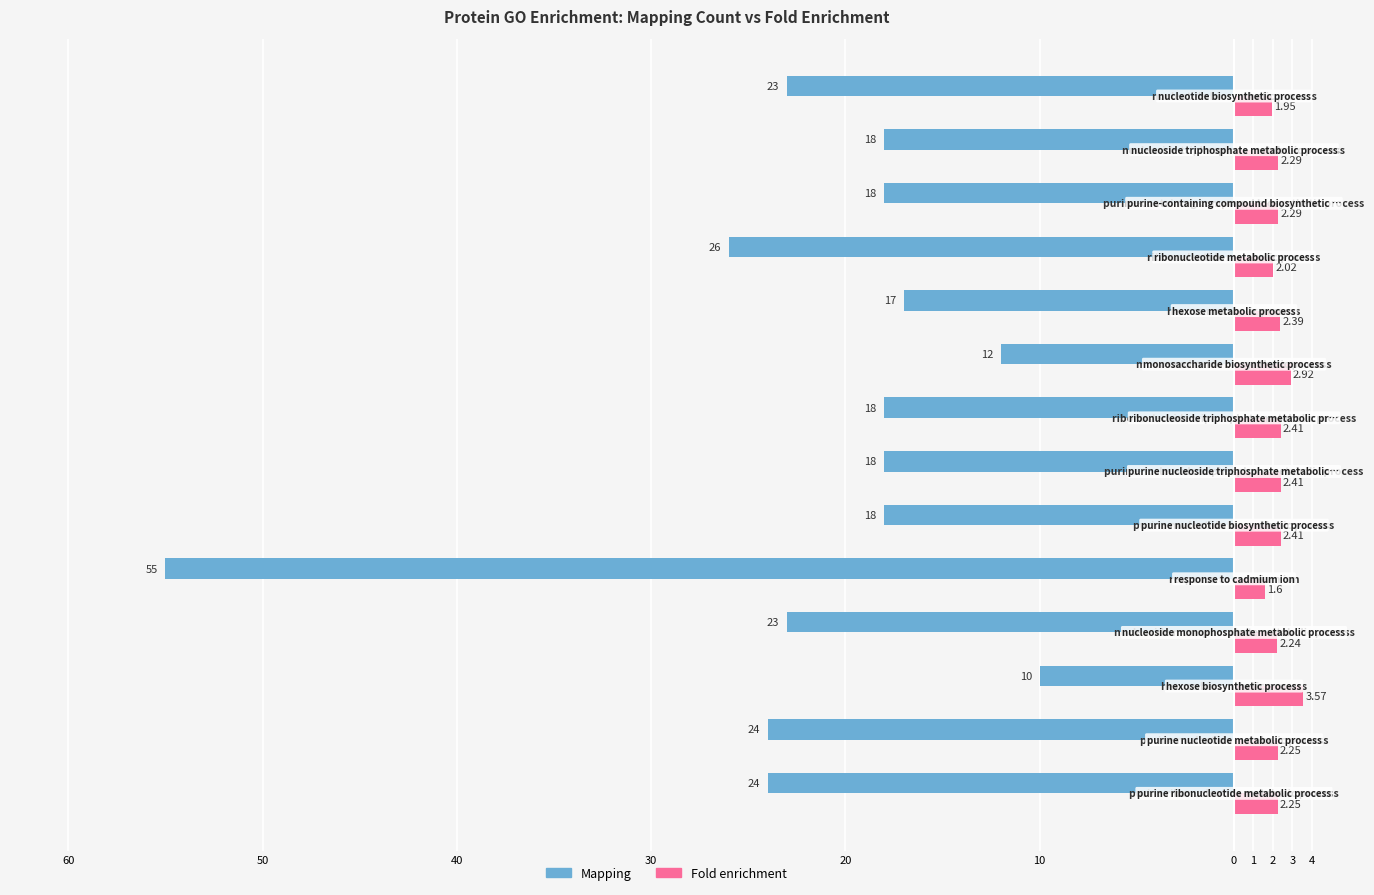

Which series has the largest range (max minus min)?

Mapping